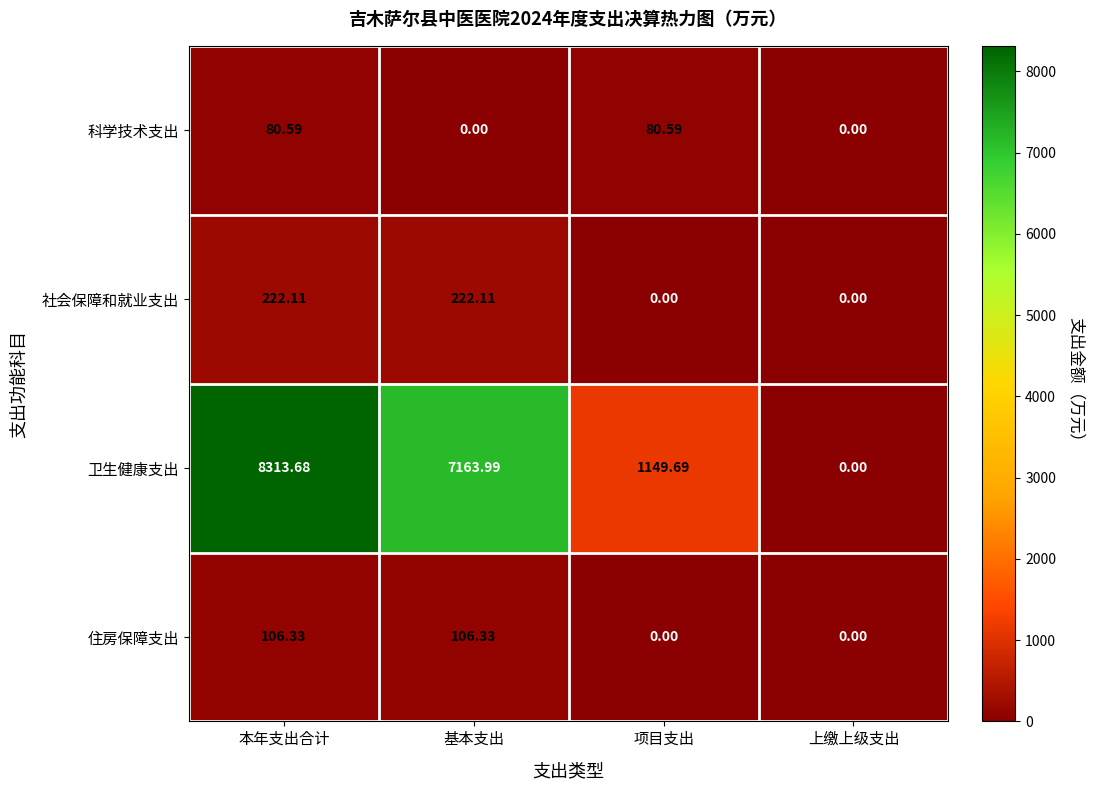

Where is 卫生健康支出 nearest to the value 4156?

项目支出